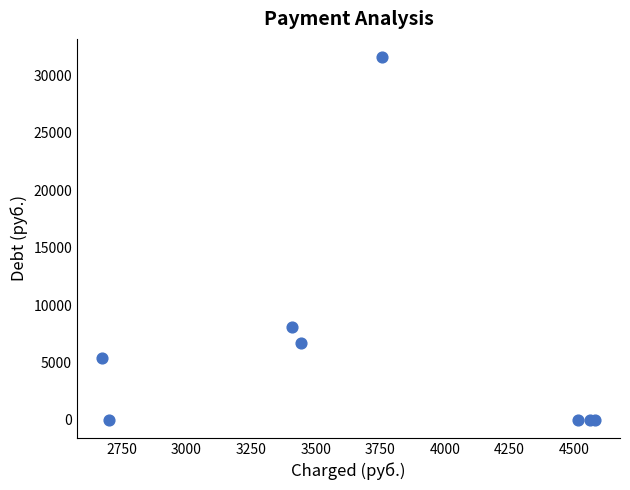

What Y value in the scatter plot is closest to 15810?

8047.1